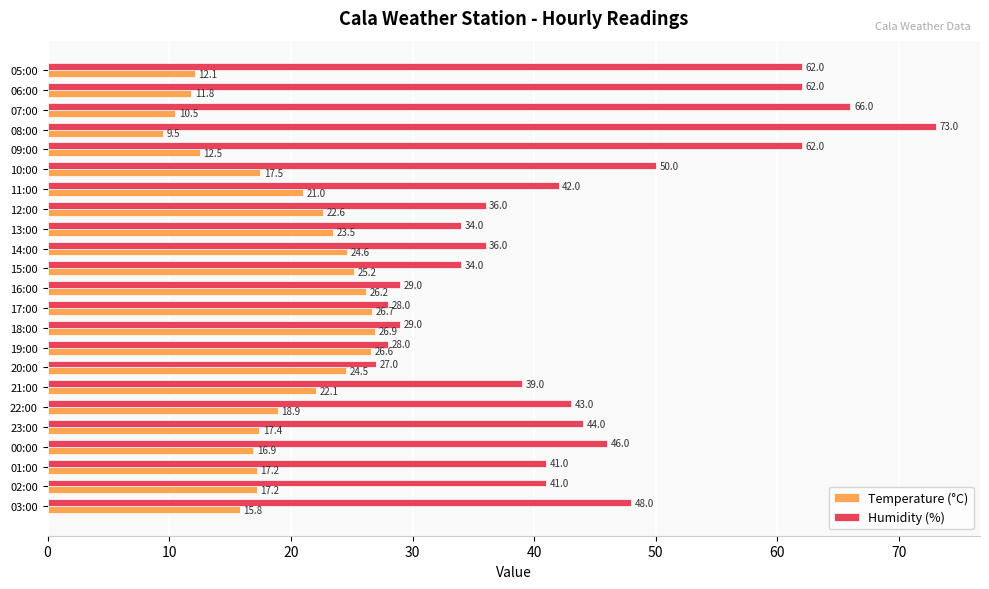

Which series has the largest range (max minus min)?

Humidity (%)